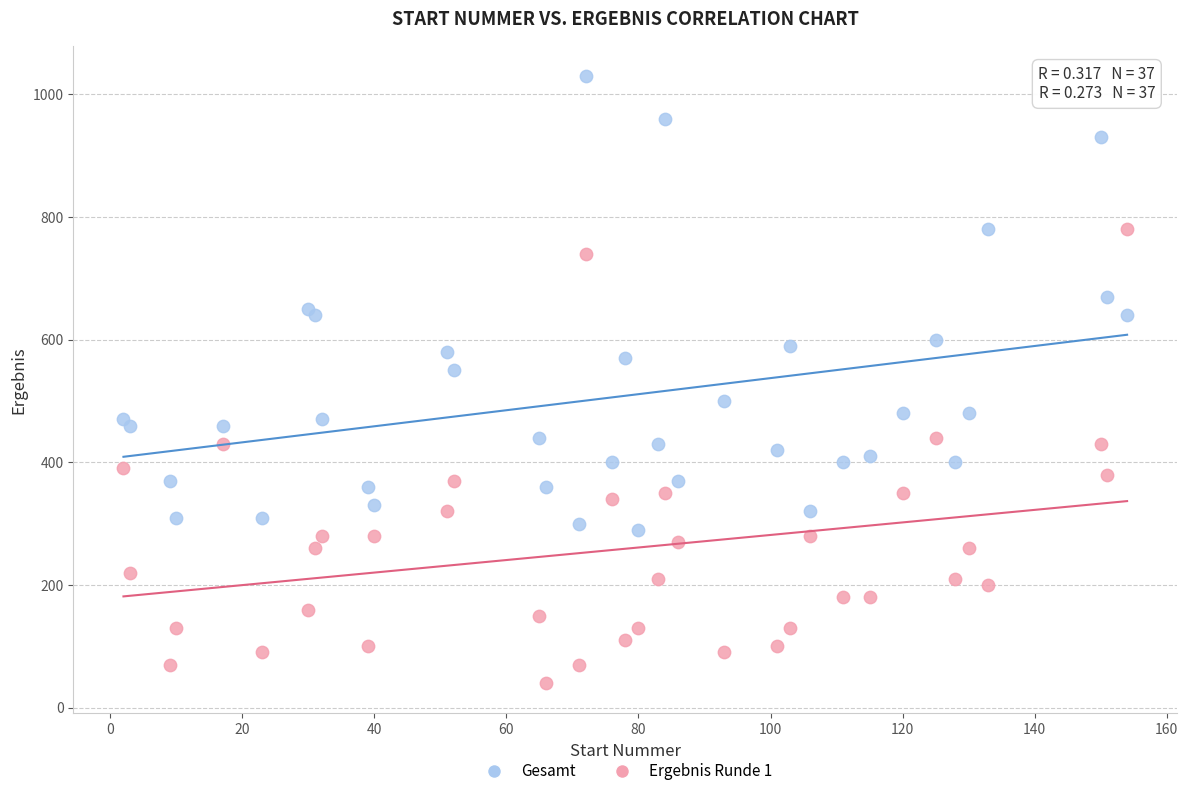

Which series reaches the minimum Y coordinate?

Ergebnis Runde 1